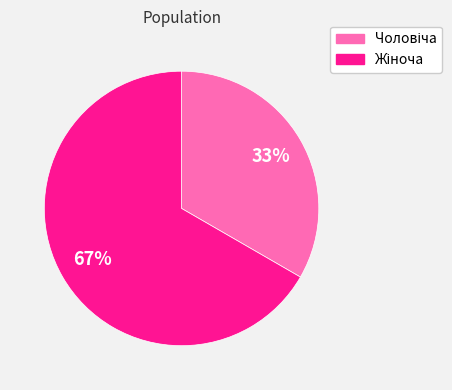

Is there any slice that represents more than half of the pie?

Yes